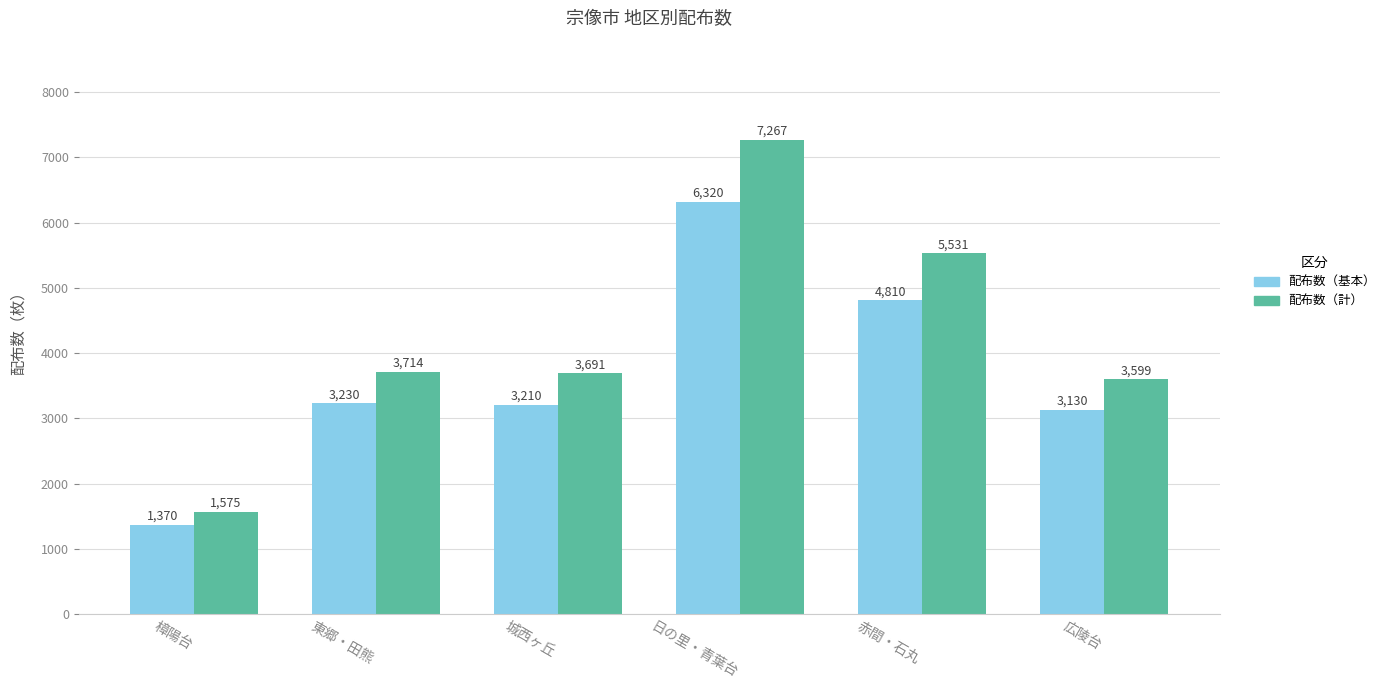

What is the value of the 配布数（基本） bar at the 1st from the left?

1370